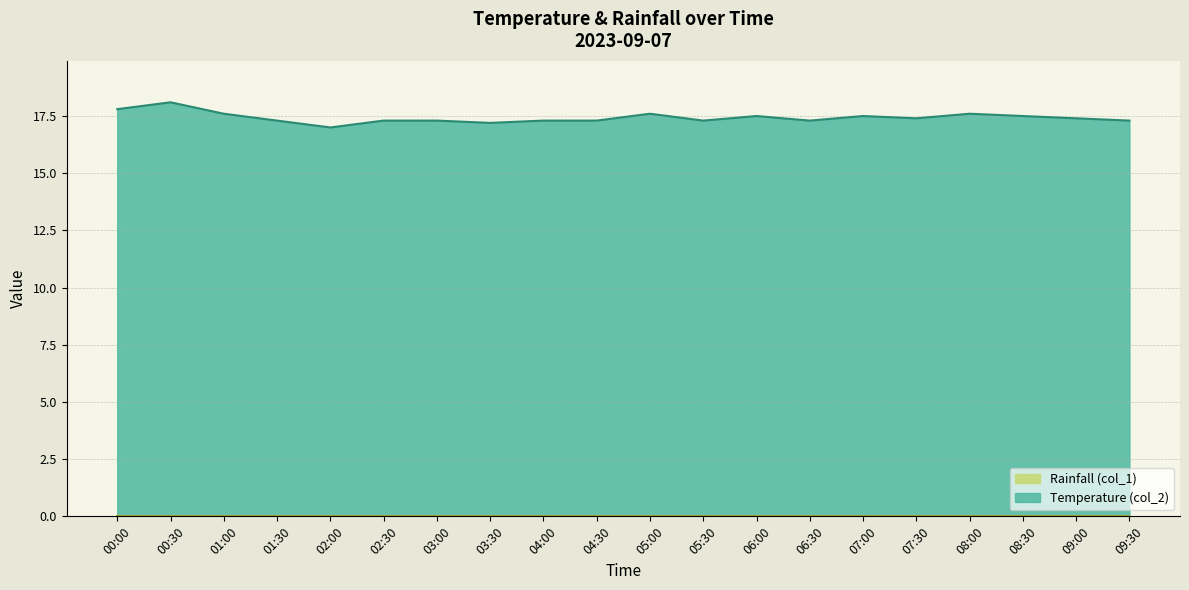

What is the spread (max minus min) of values at 04:30?

17.3